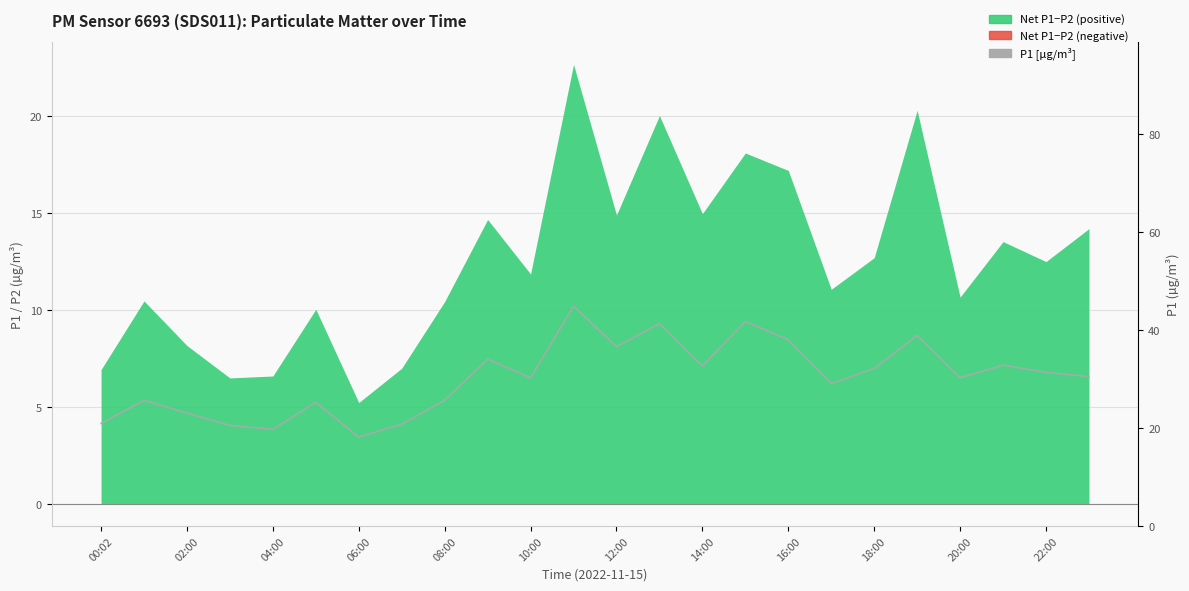

What is the average value?

30.2